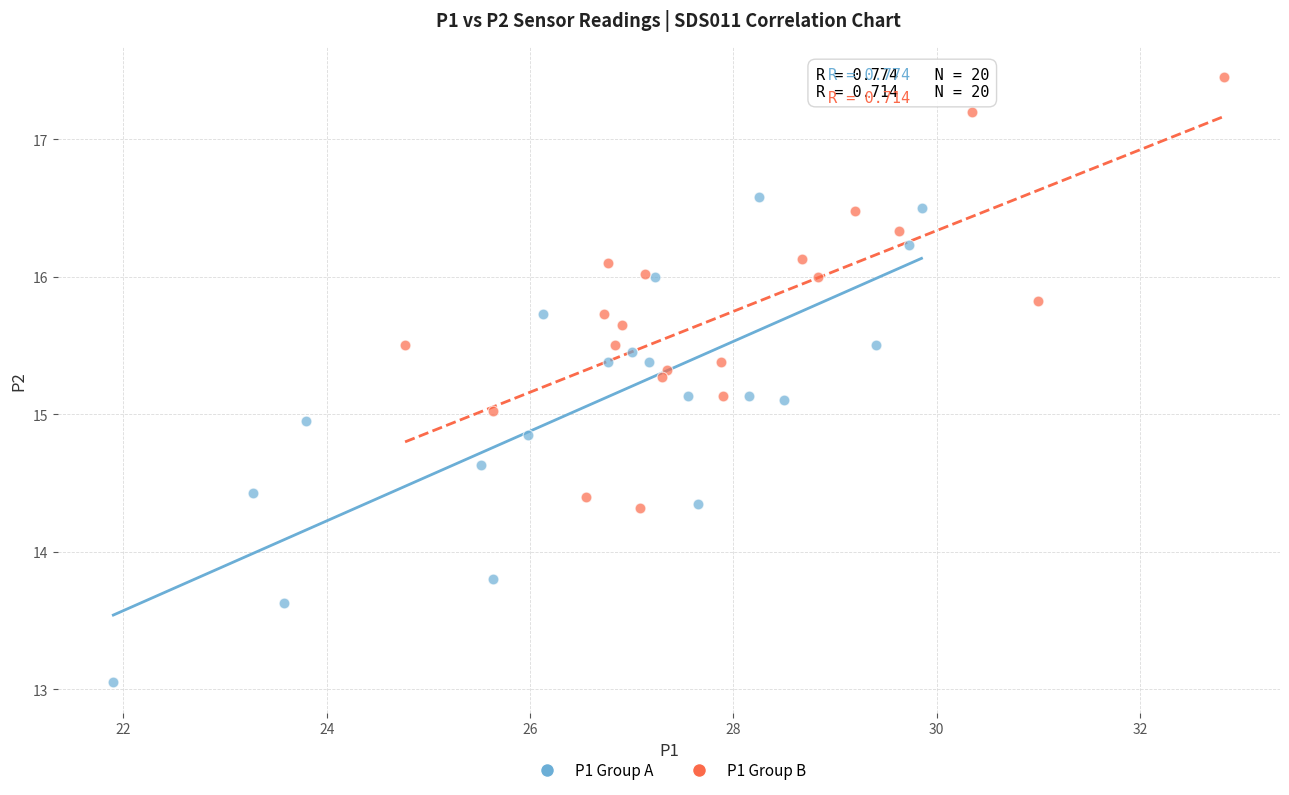

What are all the series names shown in the legend?

P1 Group A, P1 Group B